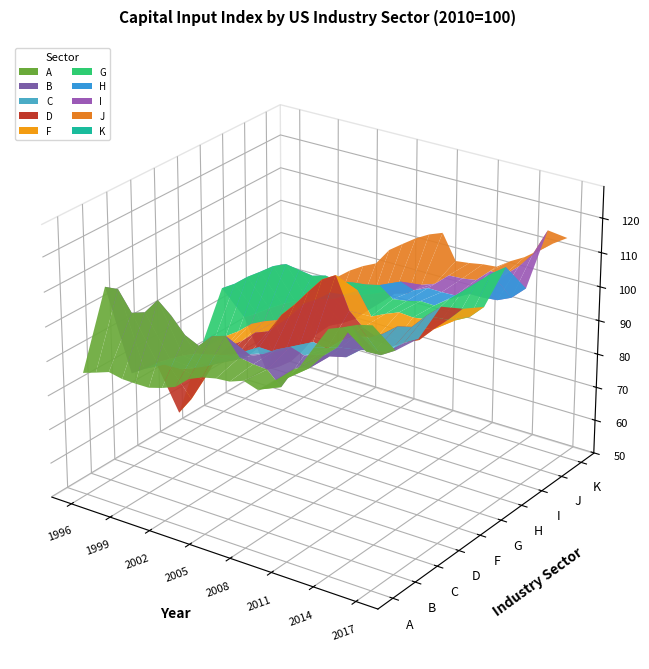

What is the greatest value displayed?

124.1